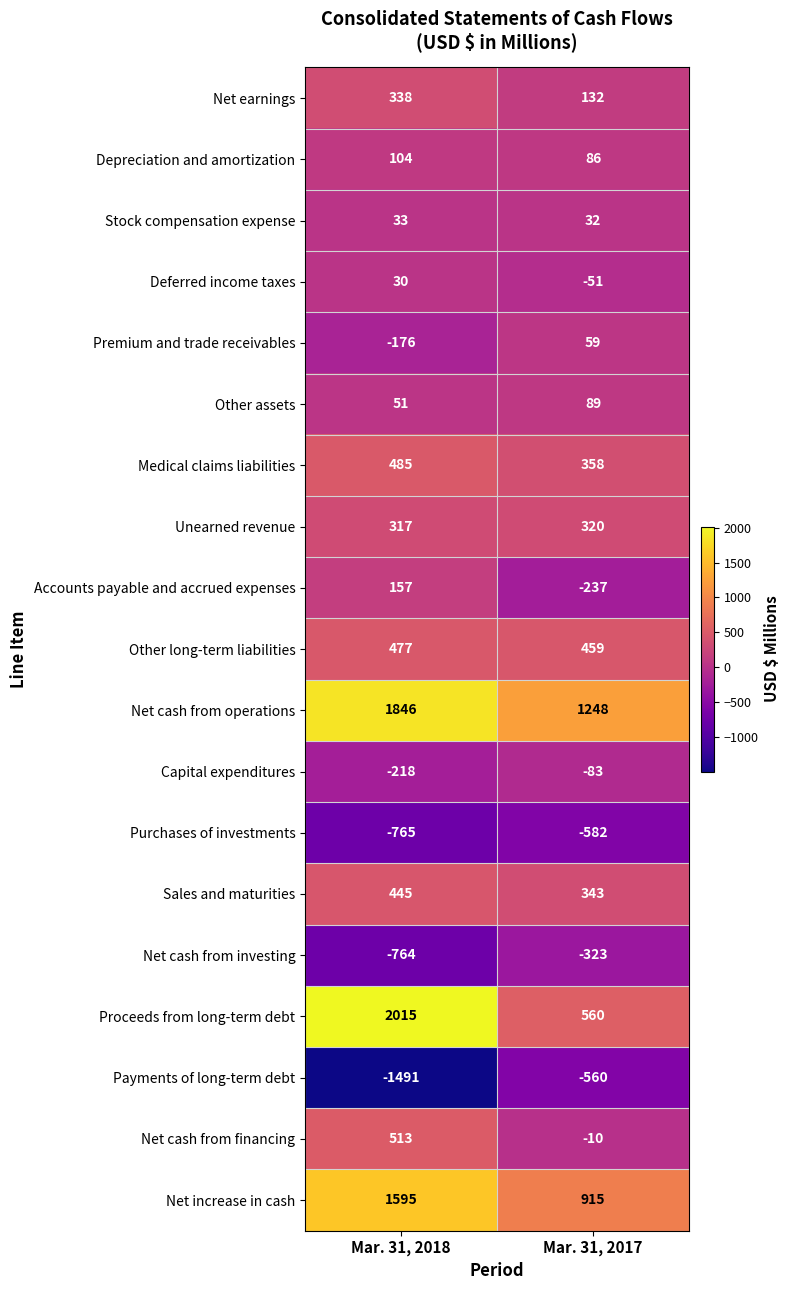

What is the approximate value of Other assets at Mar. 31, 2017?

89